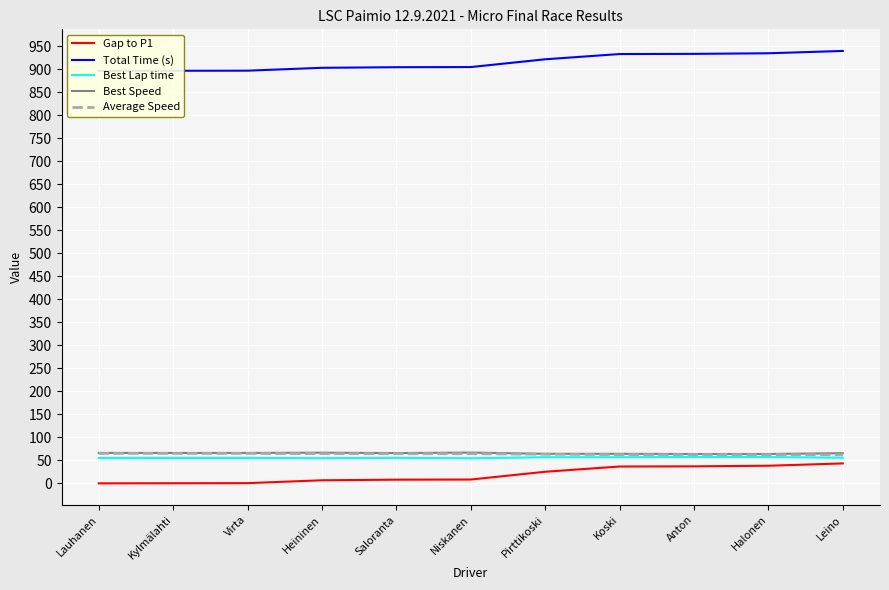

Which series has the largest total across all categories?

Total Time (s)